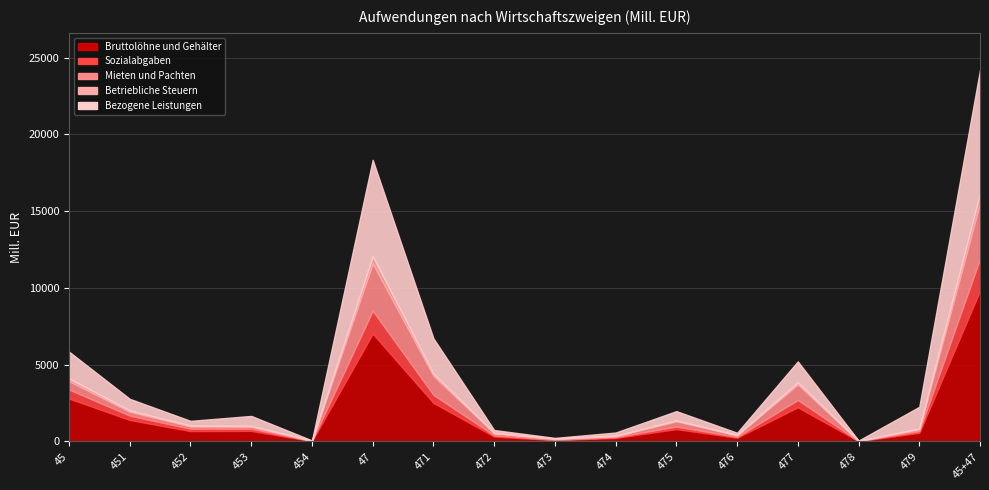

True or false: Bruttolöhne und Gehälter and Mieten und Pachten intersect in this chart.

False